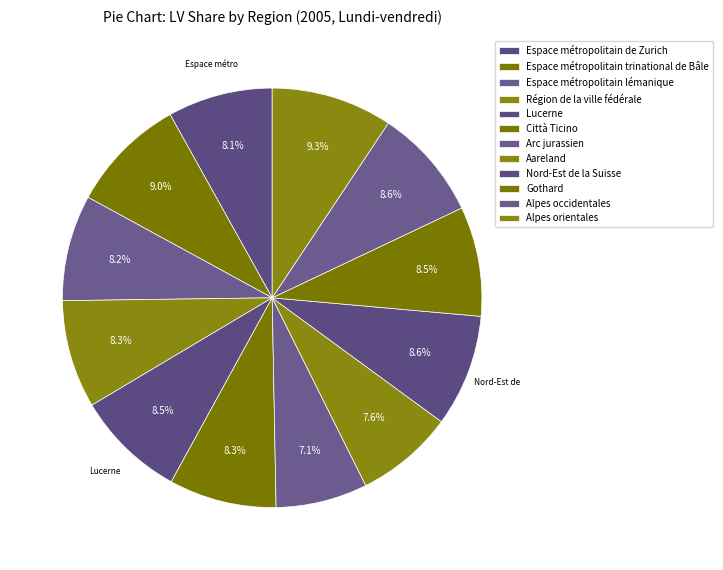

How many slices are in this pie chart?

12